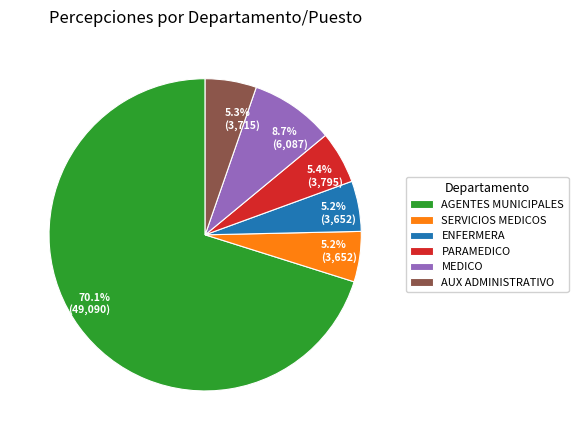

Which category accounts for the majority?

AGENTES MUNICIPALES